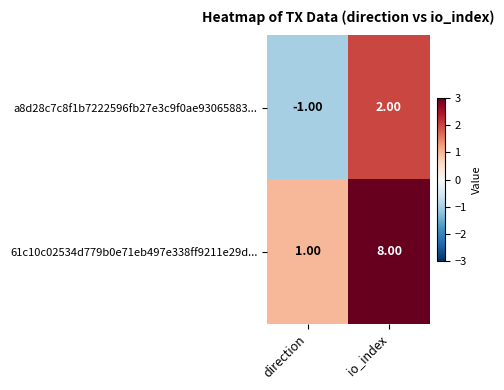

At io_index, list the series in order from largest to smallest.

61c10c02534d779b0e71eb497e338ff9211e29d..., a8d28c7c8f1b7222596fb27e3c9f0ae93065883...